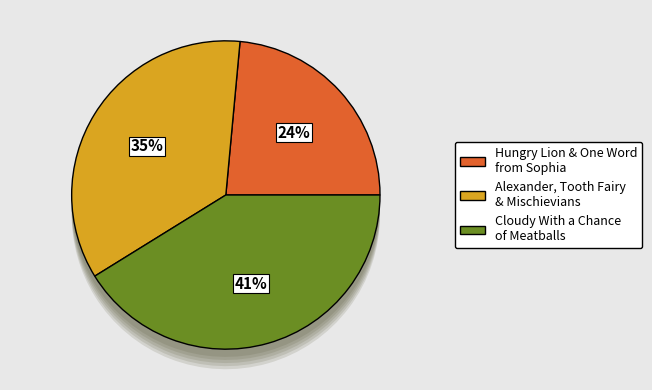

Does Hungry Lion account for over 50% of the chart?

No